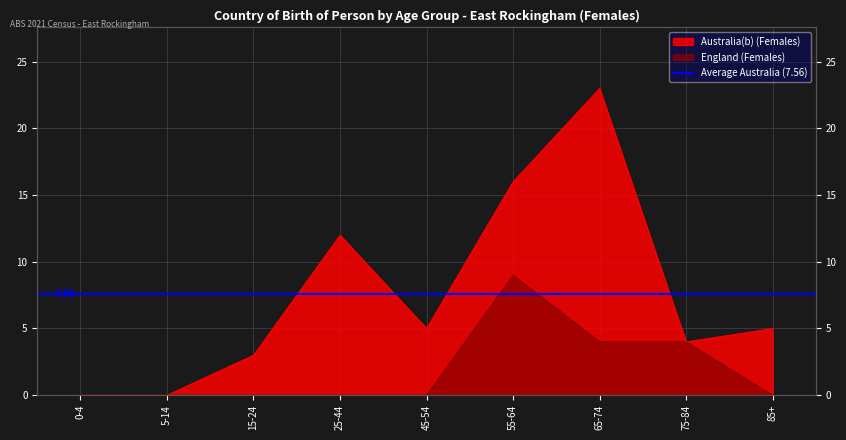

What is the difference between the maximum and minimum values in the England series?

9